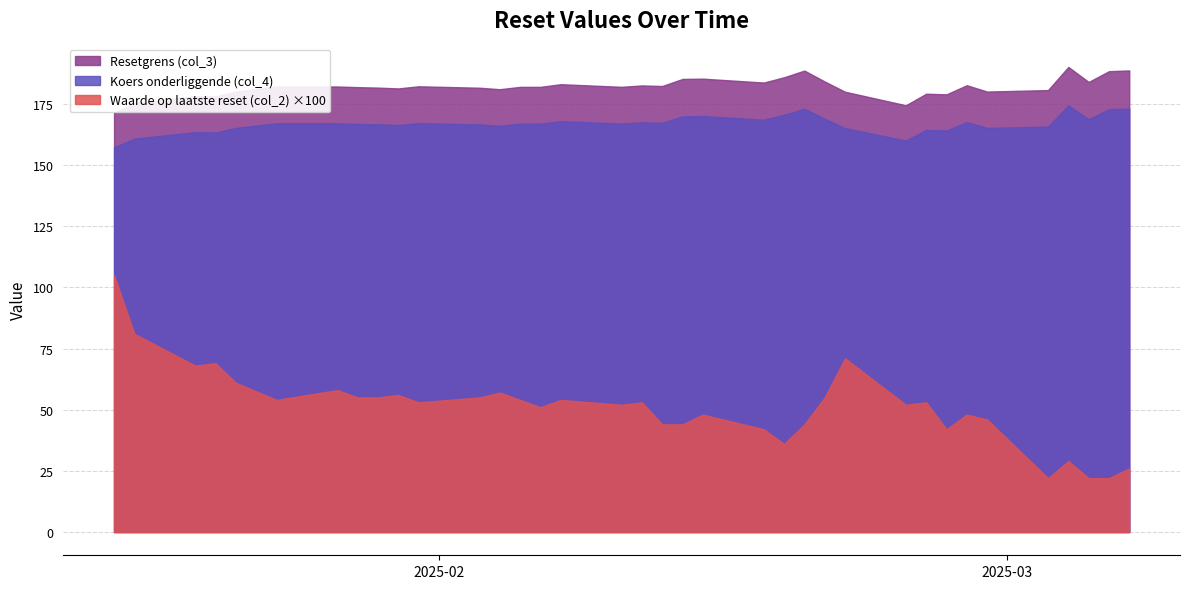

Between 2025-02-17 and 2025-01-21, which is larger?

2025-02-17